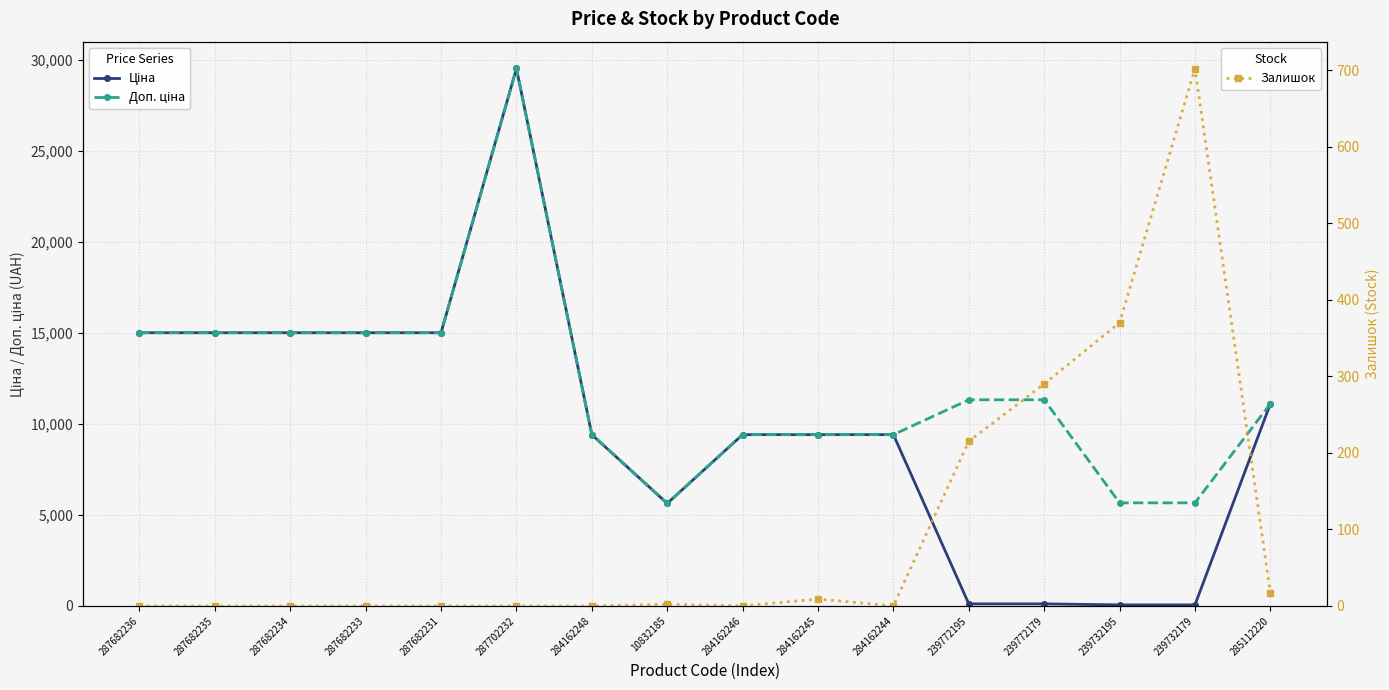

Rank the series by their maximum value, from highest to lowest.

Ціна, Доп. ціна, Залишок